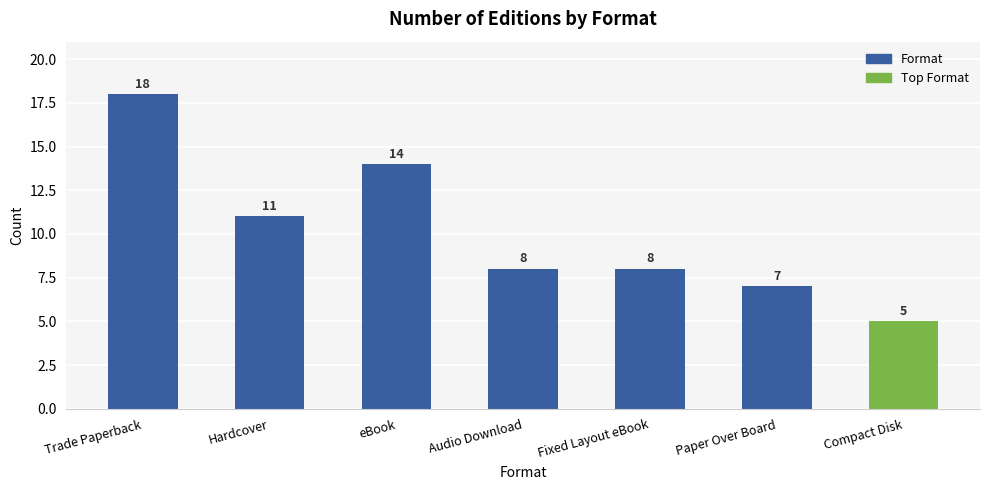

Reading right to left, extract all data points from this chart.

Compact Disk=5	Paper Over Board=7	Fixed Layout eBook=8	Audio Download=8	eBook=14	Hardcover=11	Trade Paperback=18